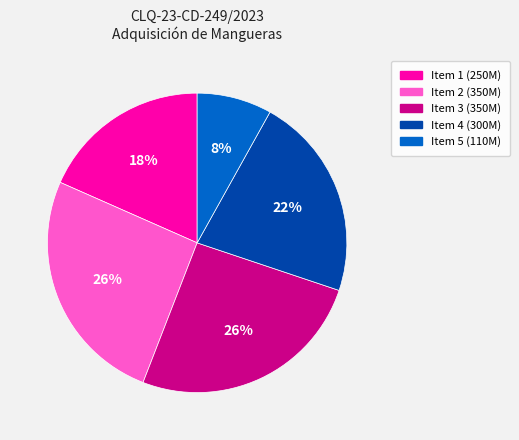

Is there a majority slice in this chart?

No